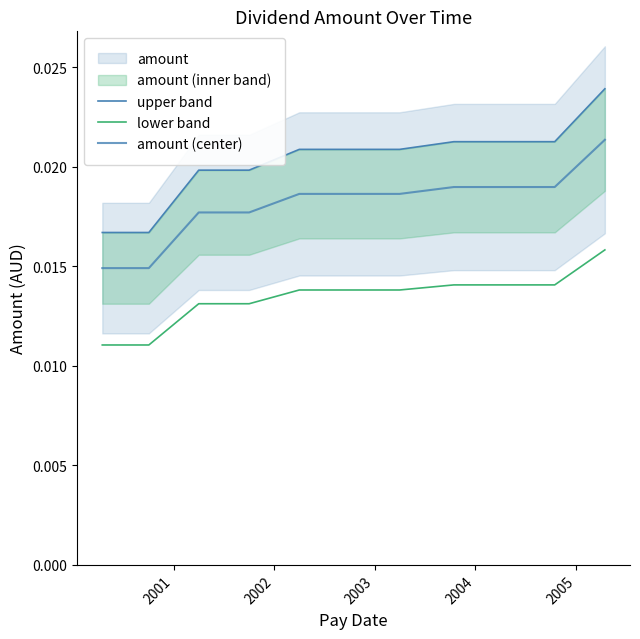

True or false: upper band and amount (center) intersect in this chart.

False